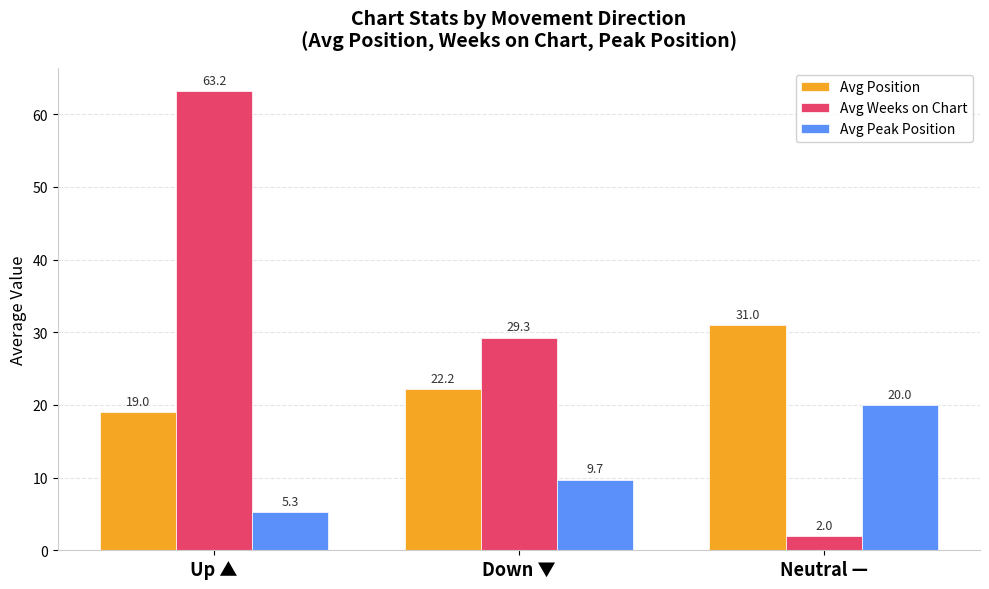

Which series has the largest total across all categories?

Avg Weeks on Chart